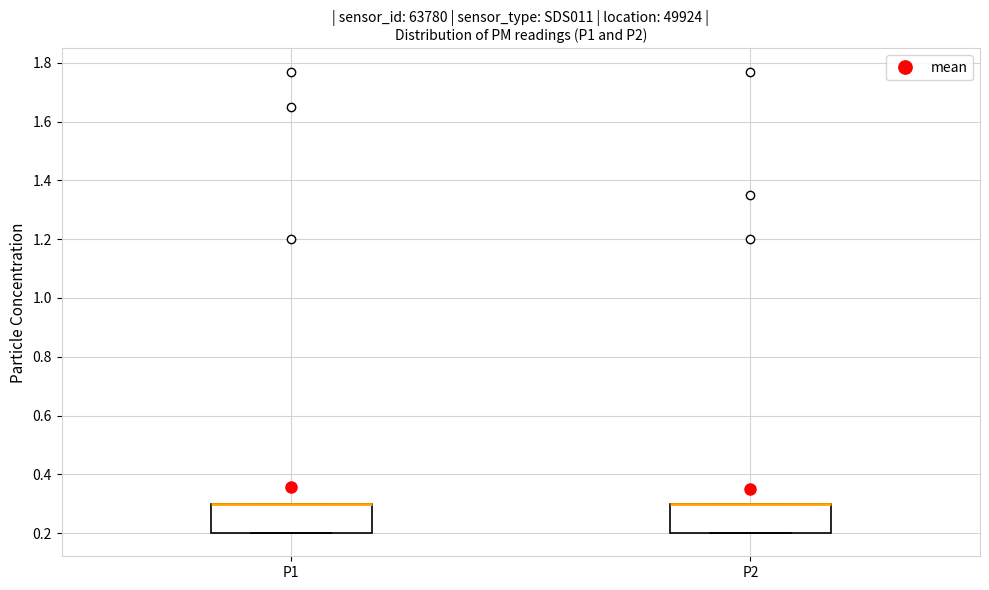

Reading left to right, transcribe this box plot: for each box, give where its median line is, the range the box spans, and where its two whiskers end, as read against the y-axis. The values are not printed on the chart, so give them approximately, as read against the axis.

P1: median 0.3 (drawn on the box's upper edge), box 0.2 to 0.3, whiskers 0.2 to 0.3
P2: median 0.3 (drawn on the box's upper edge), box 0.2 to 0.3, whiskers 0.2 to 0.3